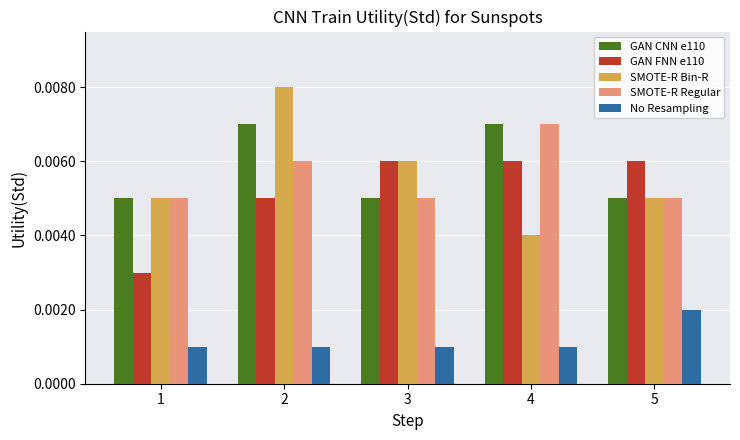

At how many categories does at least one series exceed 0?

5